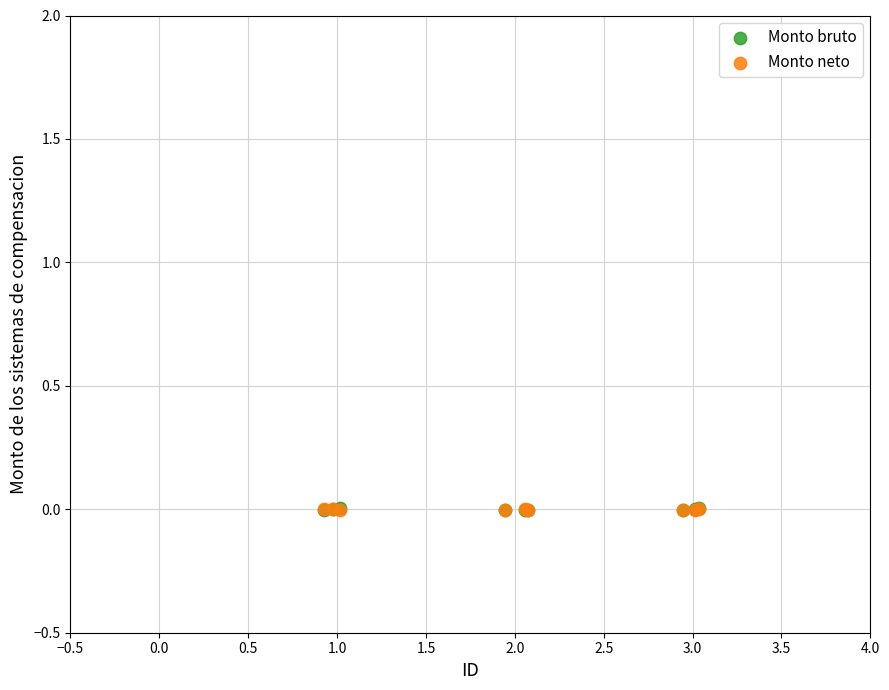

What are all the series names shown in the legend?

Monto bruto, Monto neto